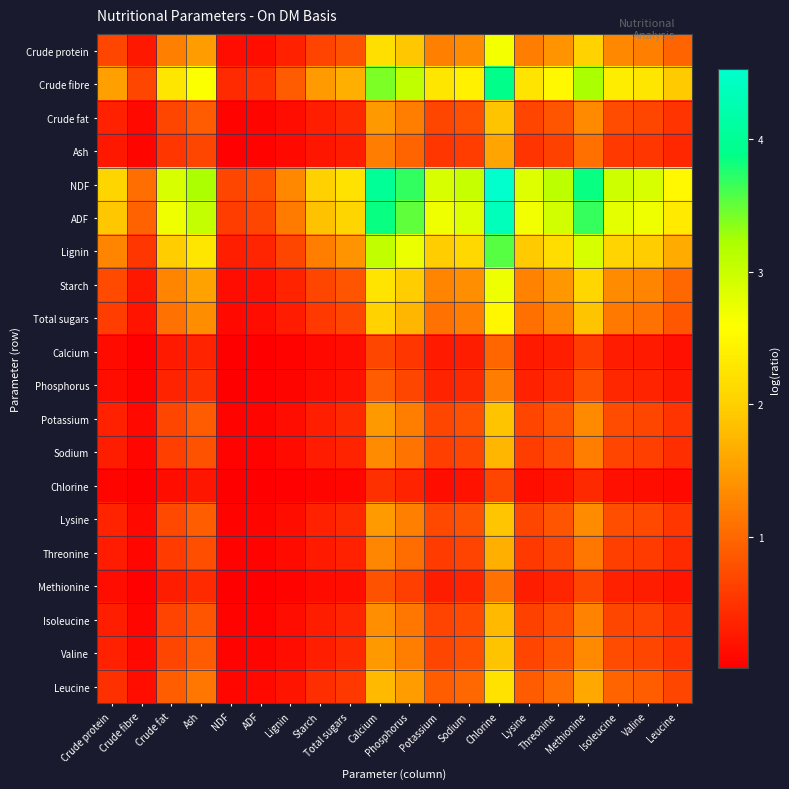

At which category is the sum across all series the highest?

Chlorine